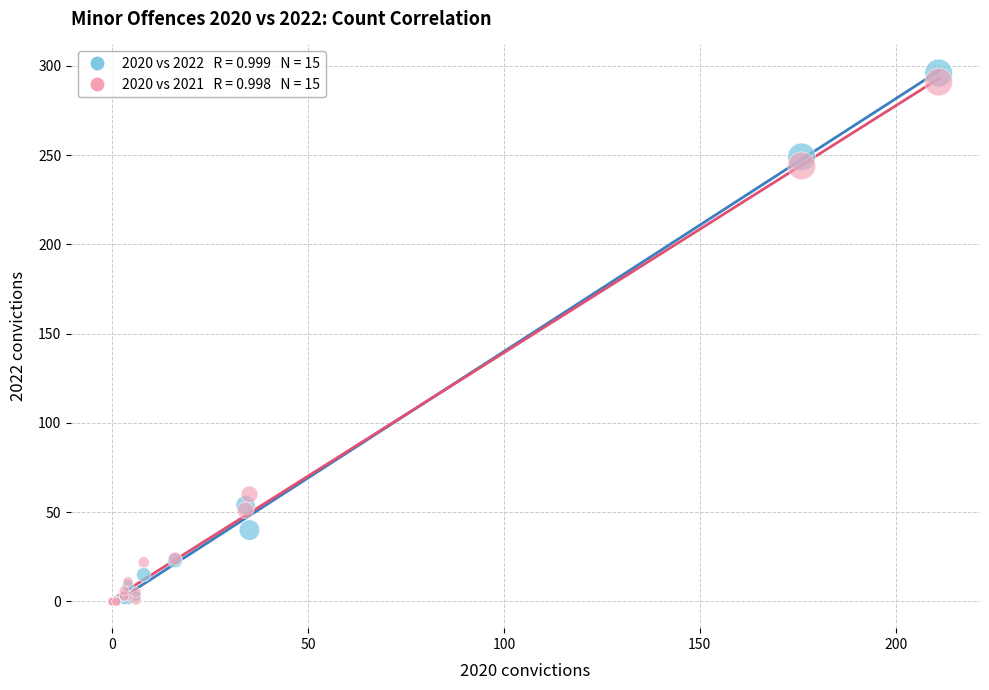

Across all series, what Y value is closest to 148?

60